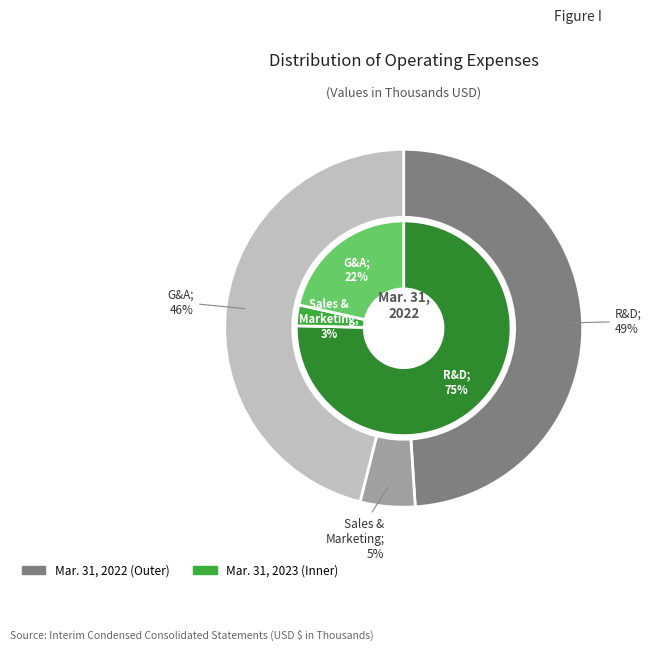

True or false: GENERAL AND ADMINISTRATIVE EXPENSES accounts for 54% of the total.

False